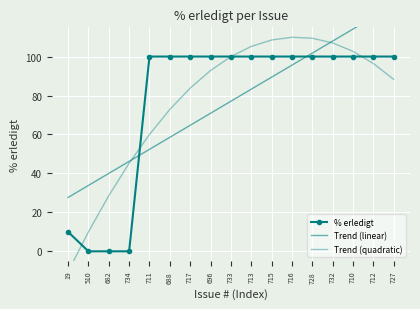

At which label is Trend (linear) closest to 77?

733